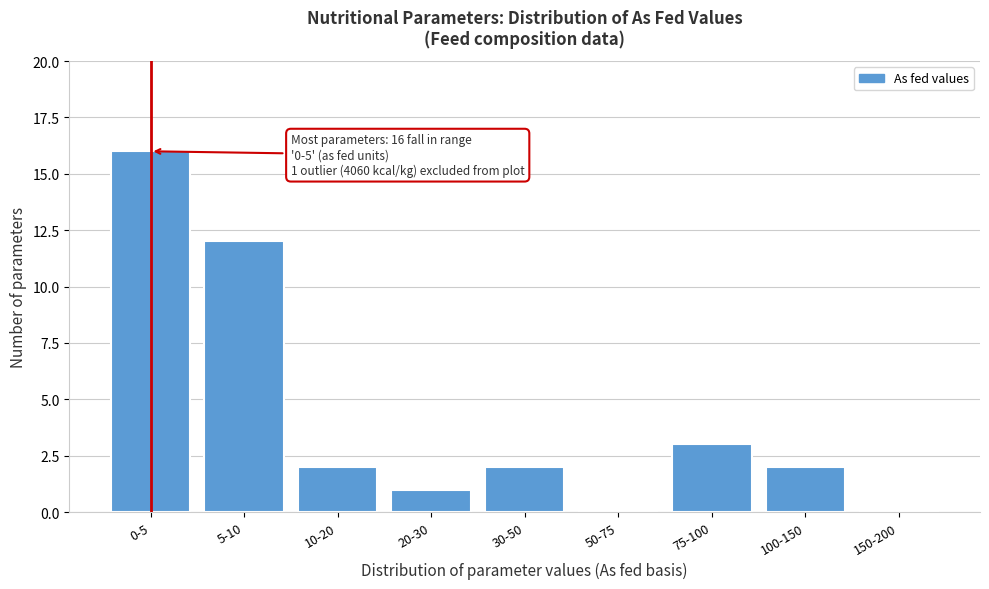

Reading left to right, transcribe all the data shown in this chart.

0-5=16	5-10=12	10-20=2	20-30=1	30-50=2	50-75=0	75-100=3	100-150=2	150-200=0